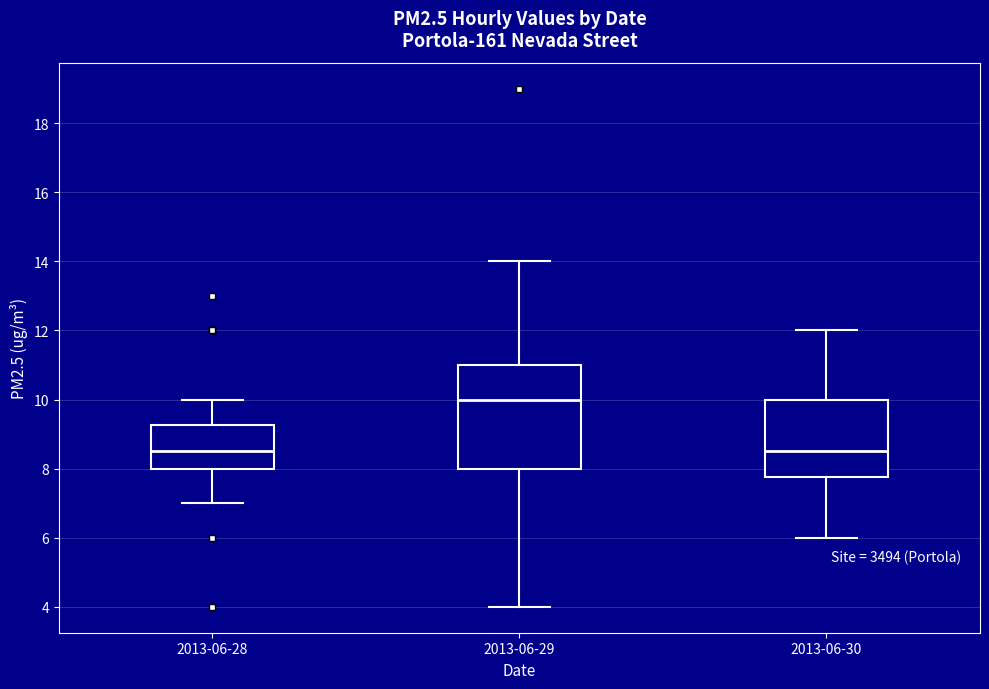

Reading left to right, read every box against the y-axis: the position of its median line, the range the box covers, and the ends of its whiskers. The values are not printed on the chart, so give them approximately, as read against the axis.

2013-06-28: median 8.6, box 8.0 to 9.2, whiskers 7.0 to 10.0
2013-06-29: median 10.0, box 8.0 to 11.0, whiskers 4.0 to 14.0
2013-06-30: median 8.6, box 7.8 to 10.0, whiskers 6.0 to 12.0